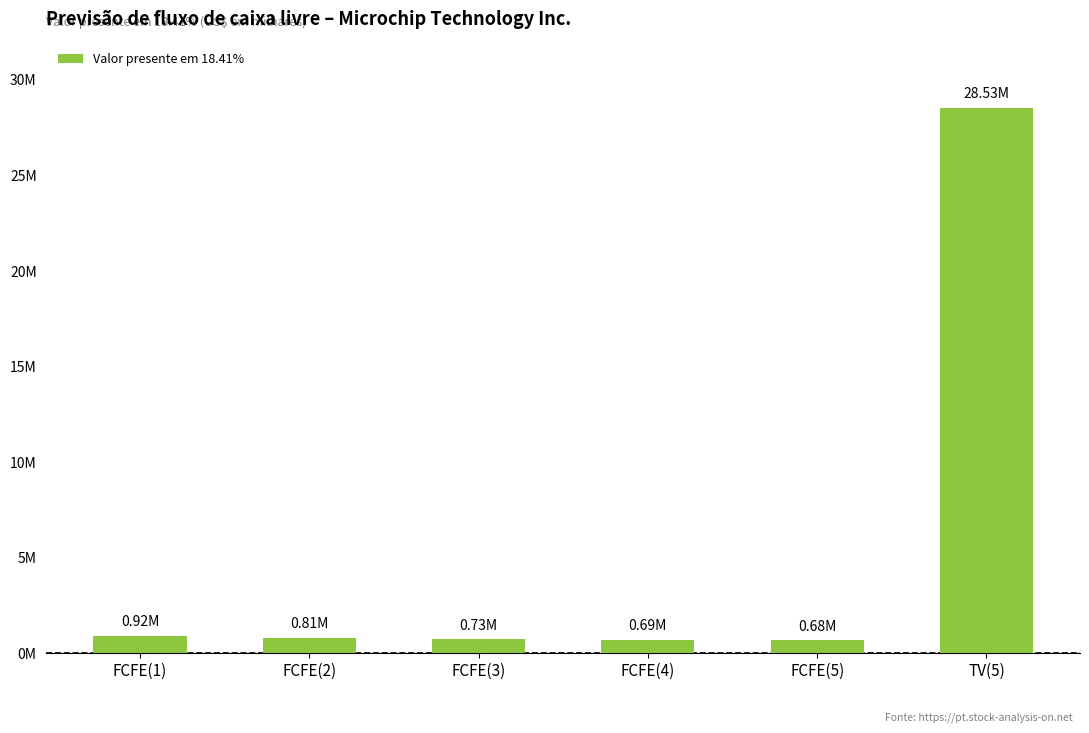

At which category does the chart reach its minimum across all series?

FCFE(5)